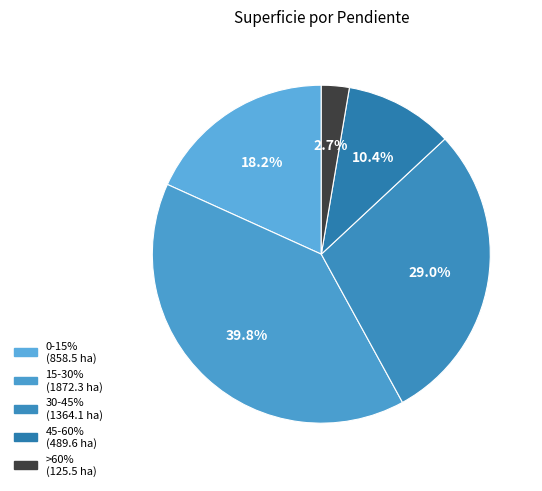

Count the number of slices in the pie.

5